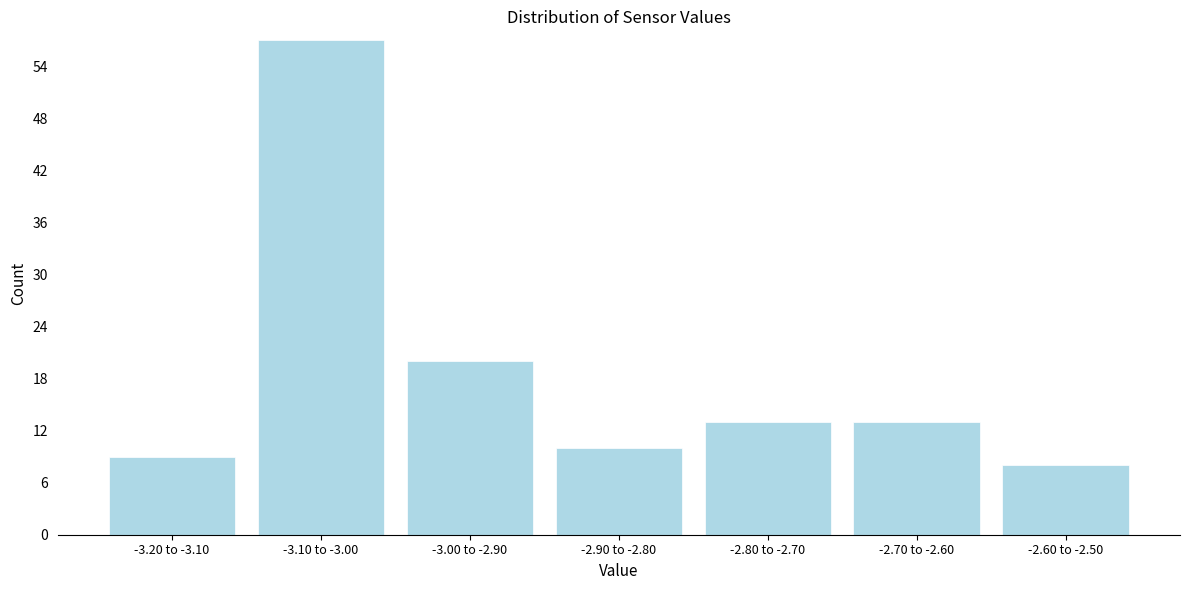

Reading left to right, extract all data points from this chart.

9	57	20	10	13	13	8